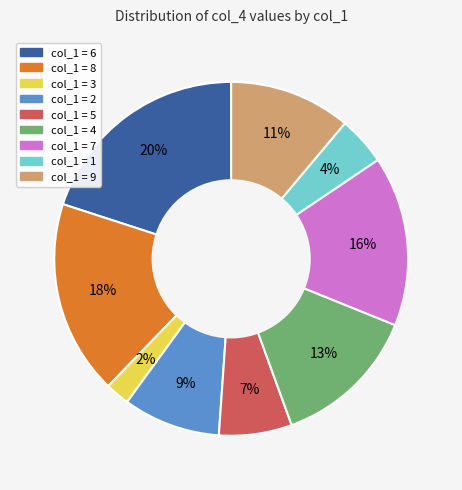

Count the number of slices in the pie.

9